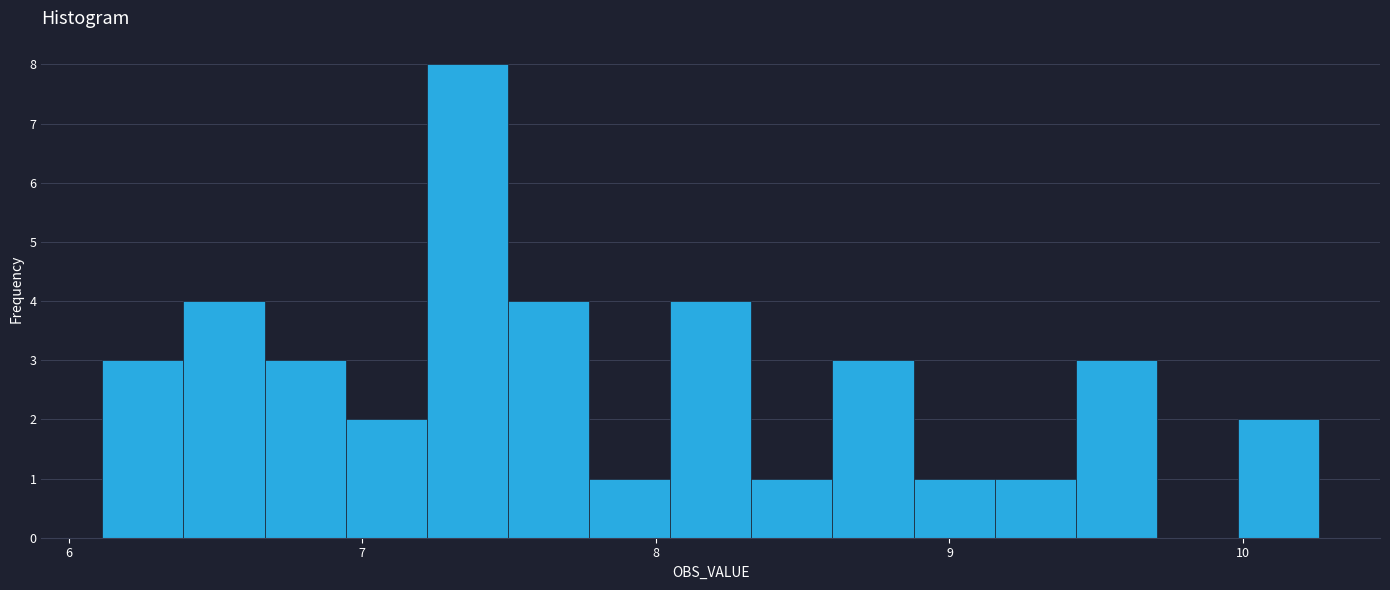

Read against the x-axis, roughly where is the centre of the tallest bar?

7.4